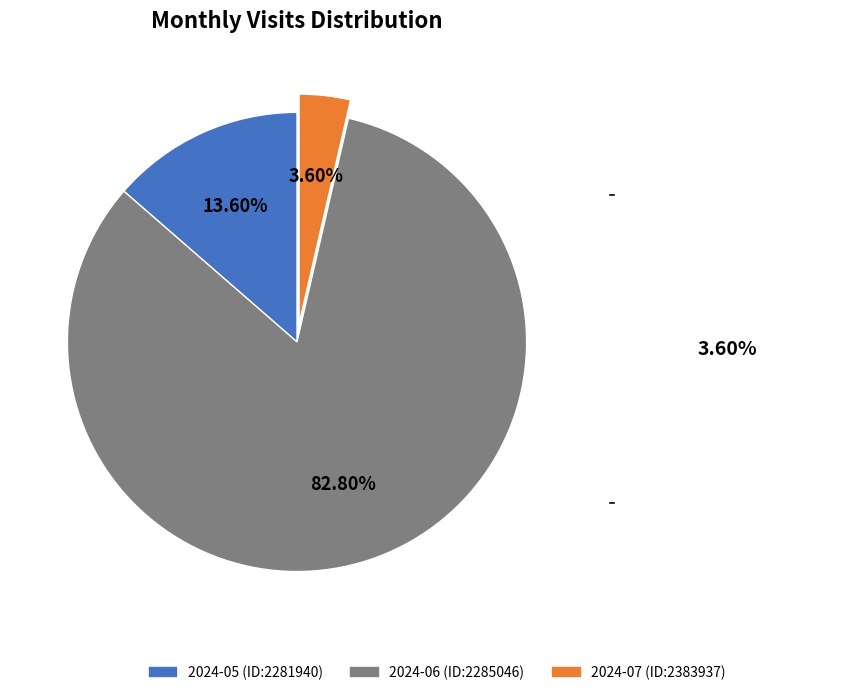

What is the total percentage of 2024-06 (ID:2285046) and 2024-07 (ID:2383937)?

86.4%